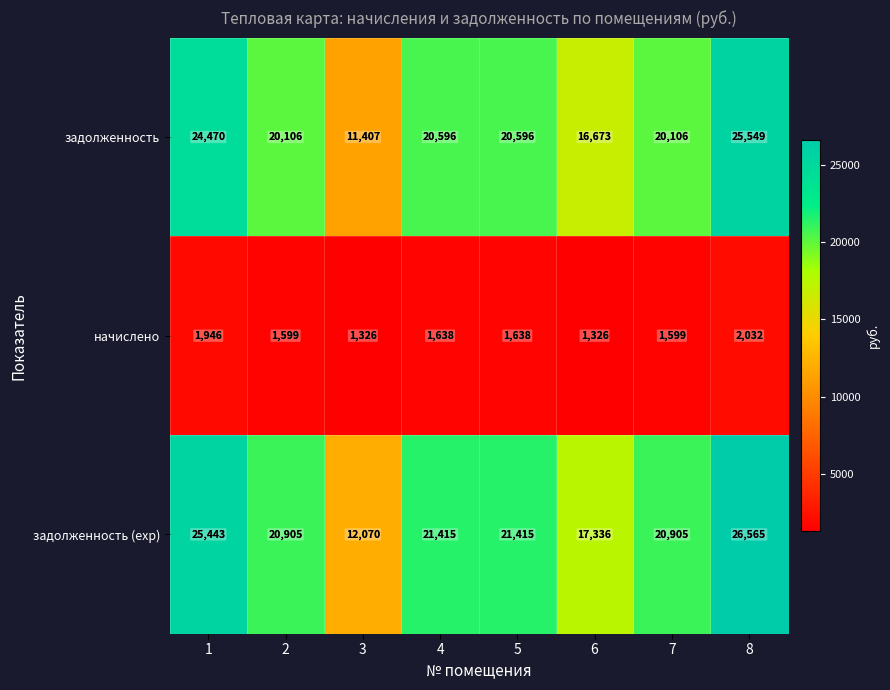

At which category does the chart reach its peak across all series?

8